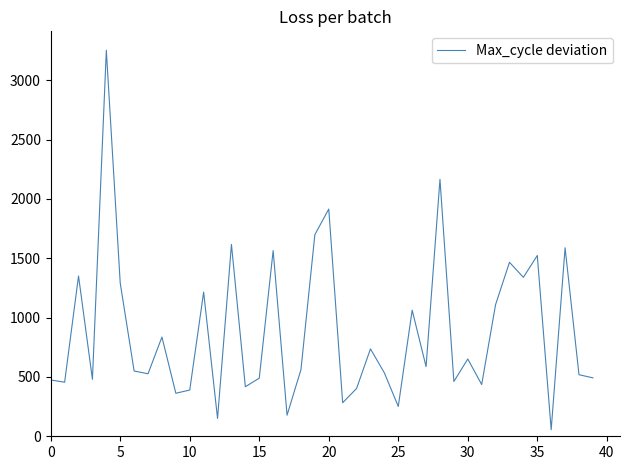

What is the minimum value shown in the chart?

55.1